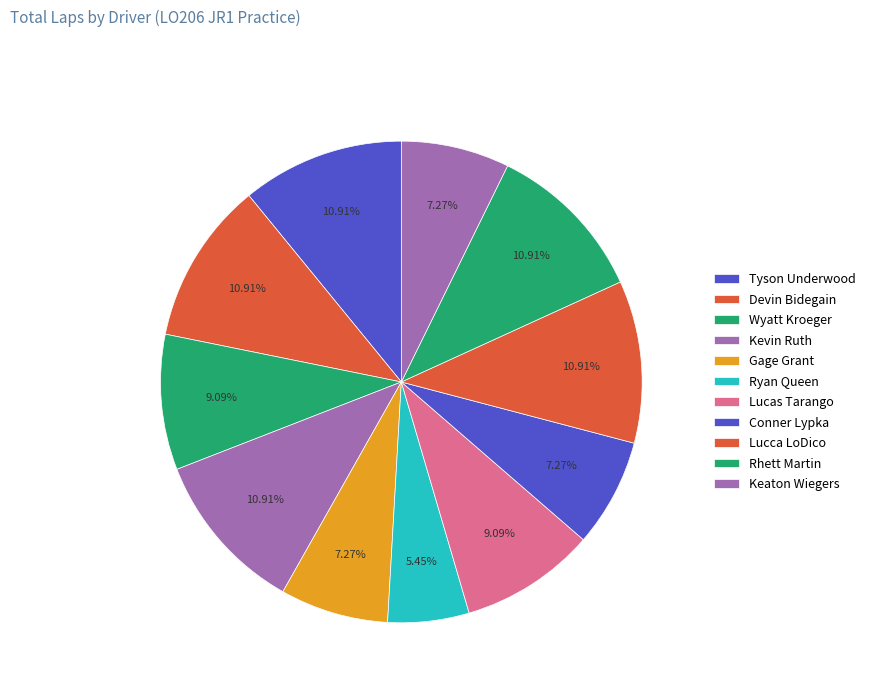

To the nearest percent, what is the difference between the largest and smallest slice percentages?

5%